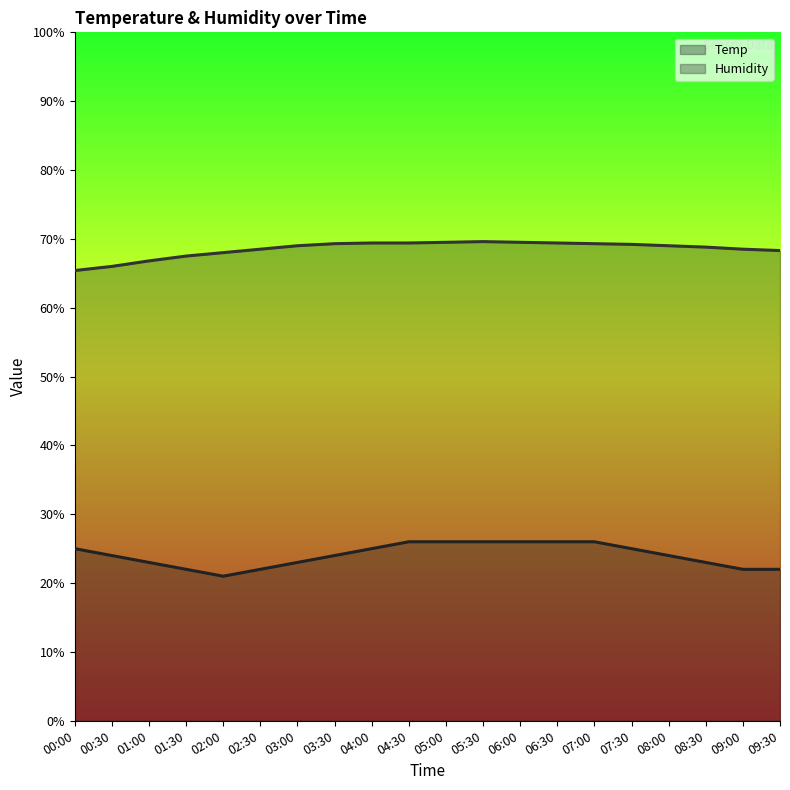

The value of Humidity at 01:00 is 87.1. True or false?

False